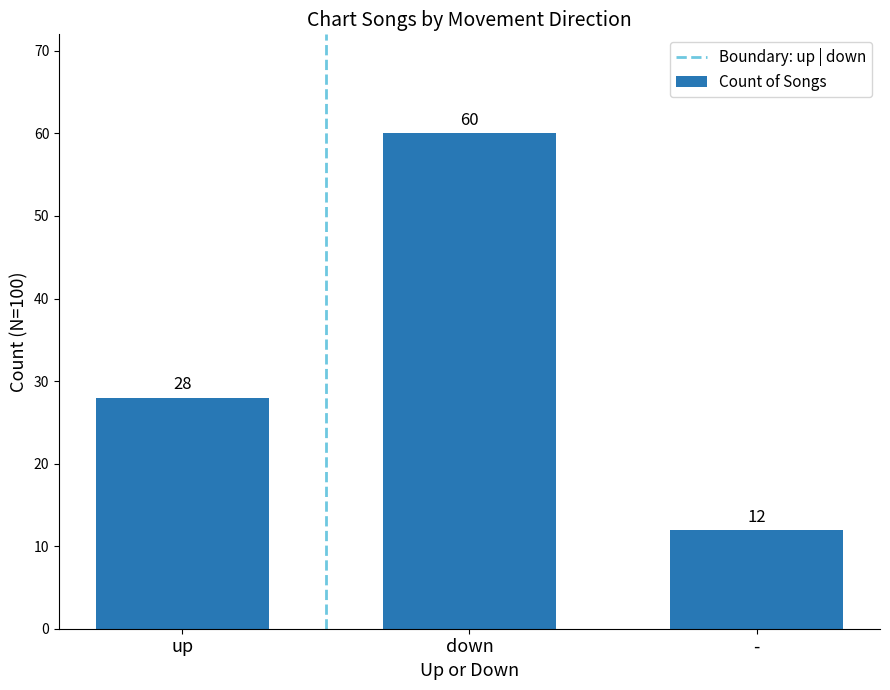

Rank the categories by value from highest to lowest.

down, up, -